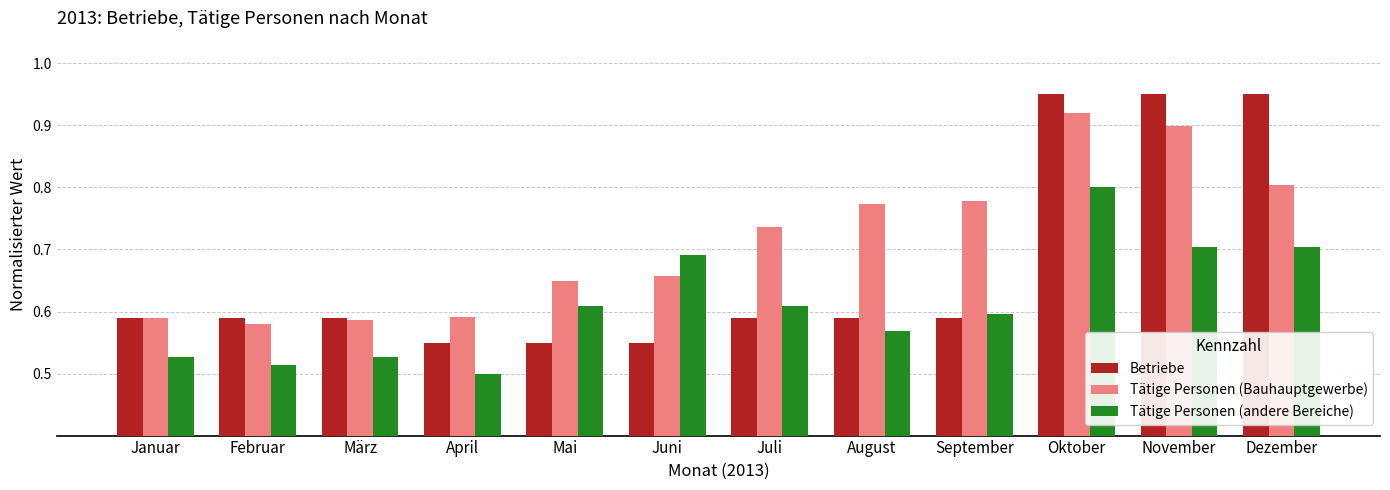

How many Tätige Personen (andere Bereiche) values are between 0 and 1?

12